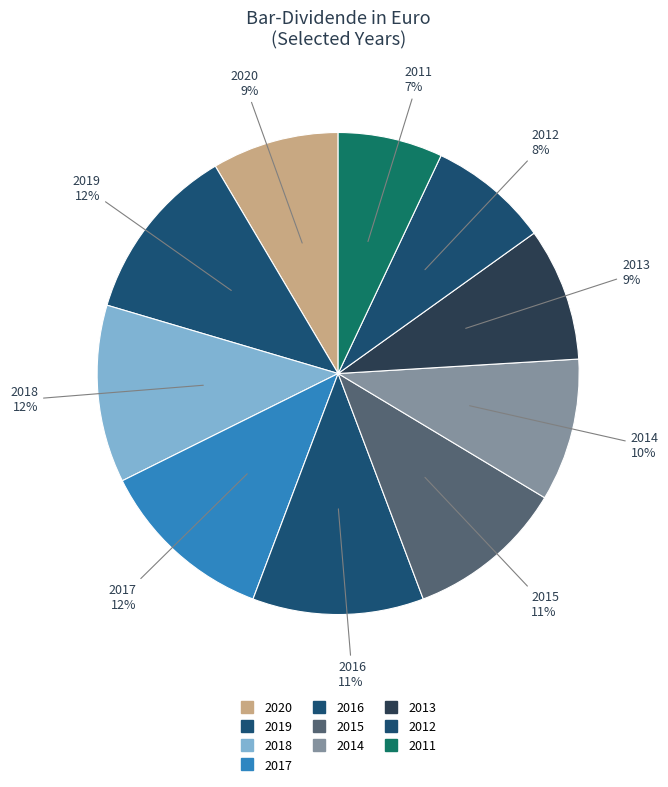

Does 2014 represent more than half of the total?

No